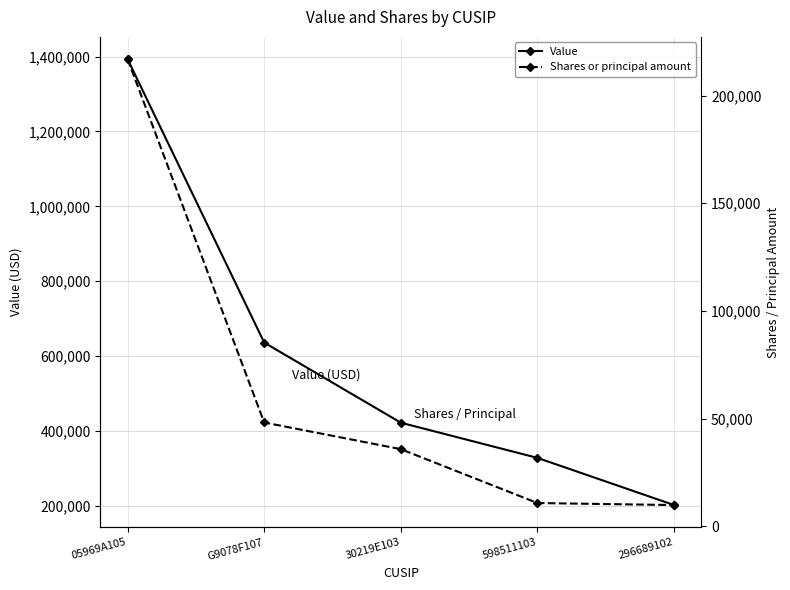

Which series has the largest total across all categories?

Value